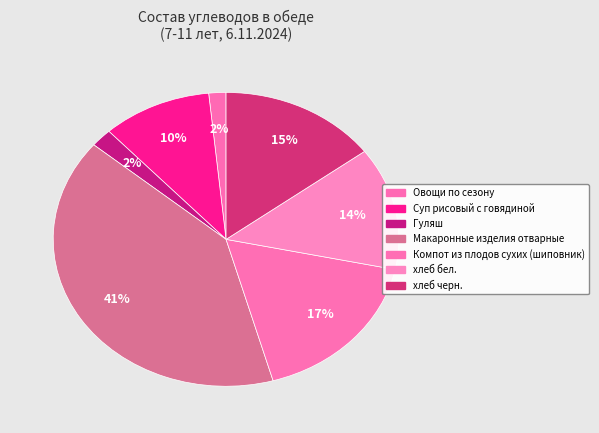

What percentage is the Гуляш slice, to the nearest percent?

2%